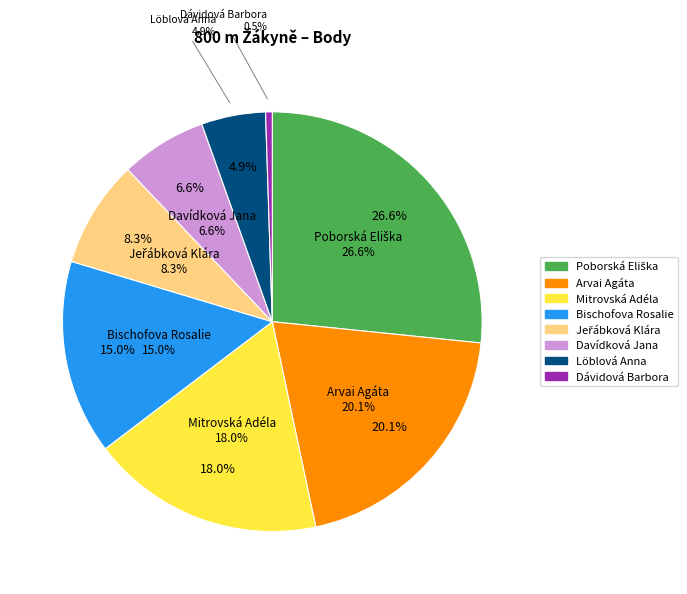

Does Davídková Jana account for over 50% of the chart?

No